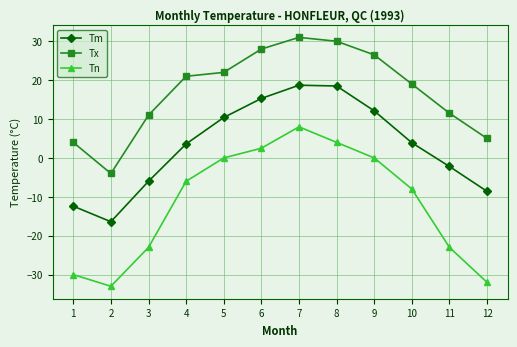

At which category is the sum across all series the highest?

7